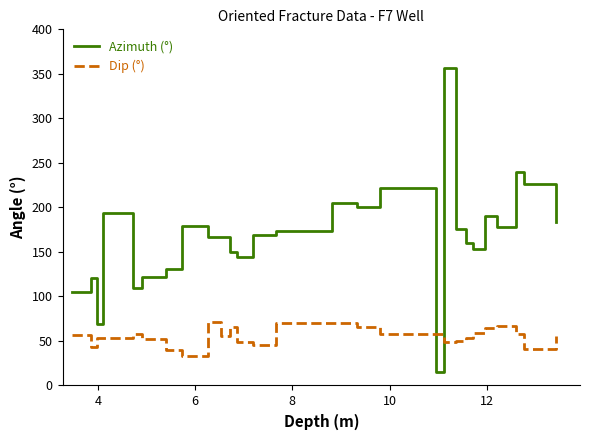

Which series has the widest spread of values?

Azimuth (°)